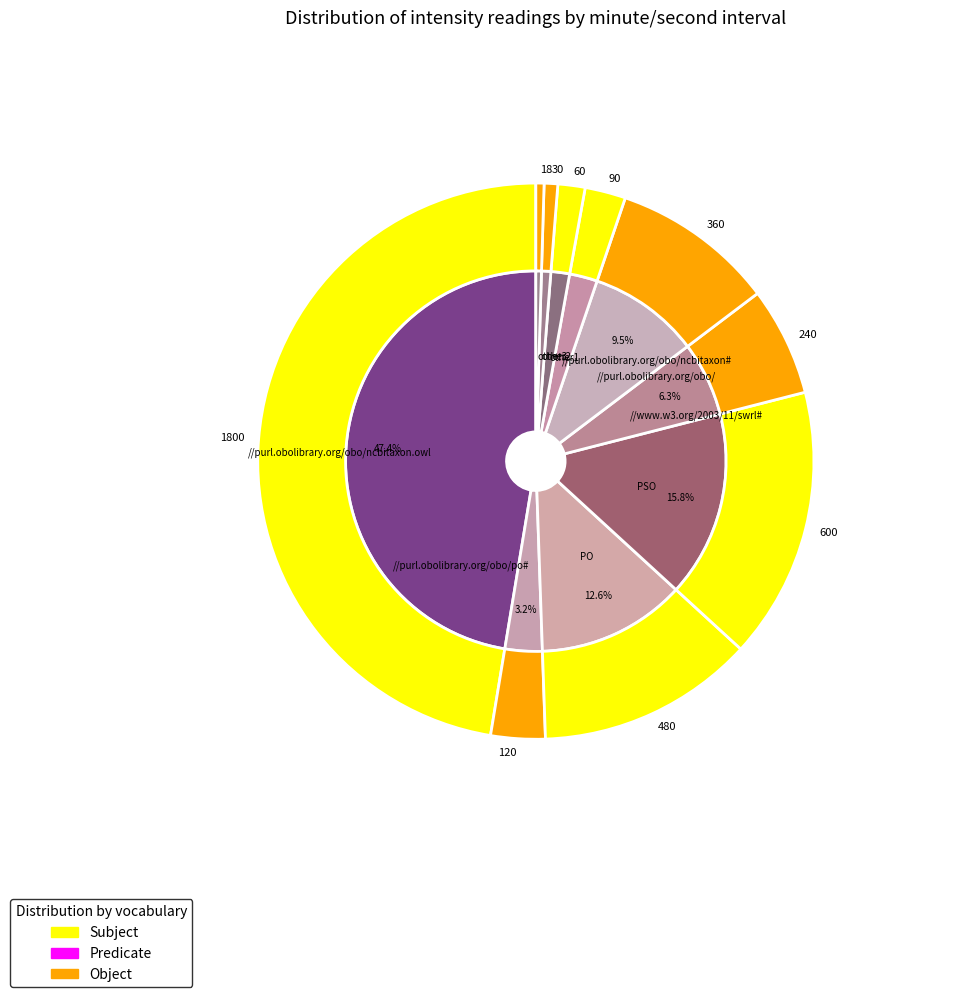

Between 4 and 40, which is larger?

40